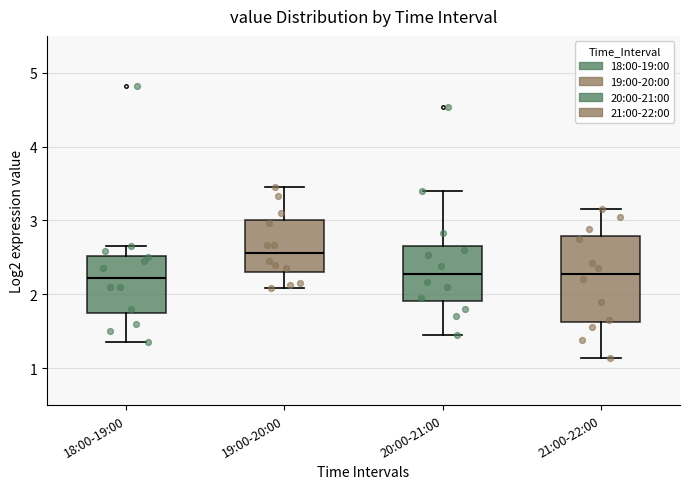

Which box has the highest median line?

19:00-20:00